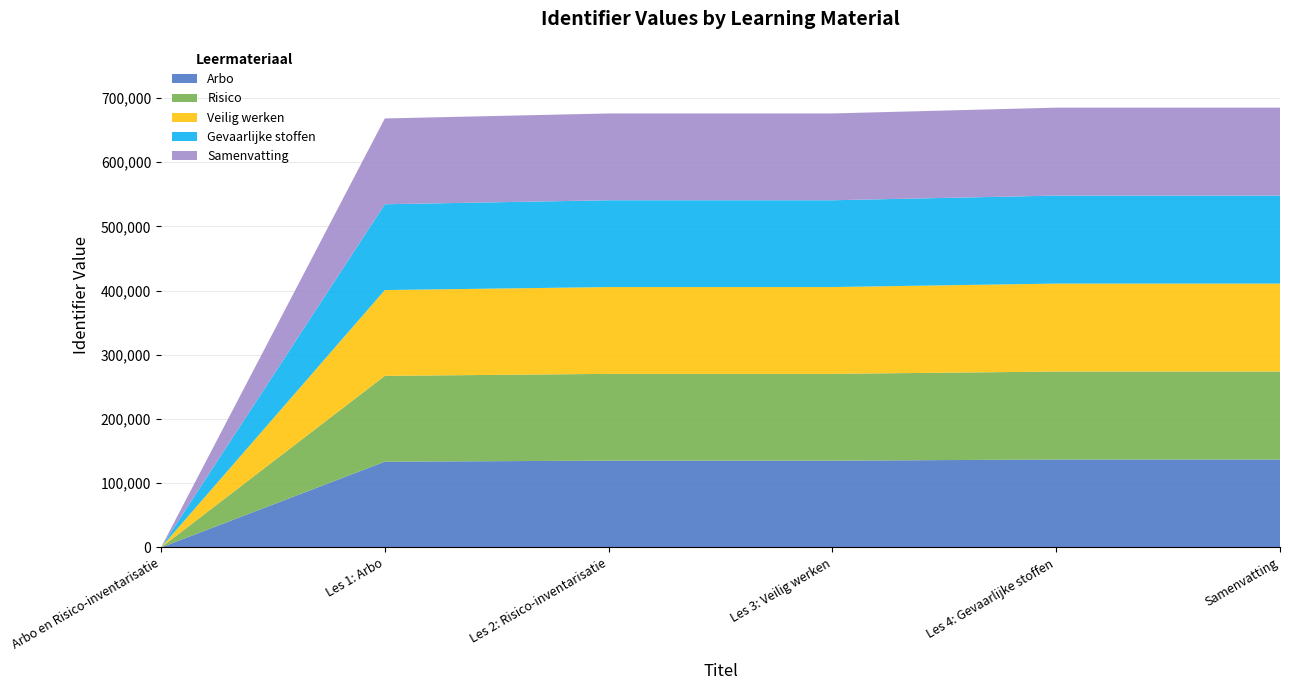

Reading left to right, extract all data points from this chart.

Identifier: Arbo en Risico-inventarisatie=0	Les 1: Arbo=667954	Les 2: Risico-inventarisatie=675732	Les 3: Veilig werken=675738	Les 4: Gevaarlijke stoffen=684783	Samenvatting=684780
Gepubliceerd (scaled): Arbo en Risico-inventarisatie=0	Les 1: Arbo=667954	Les 2: Risico-inventarisatie=675732	Les 3: Veilig werken=675738	Les 4: Gevaarlijke stoffen=684783	Samenvatting=684780